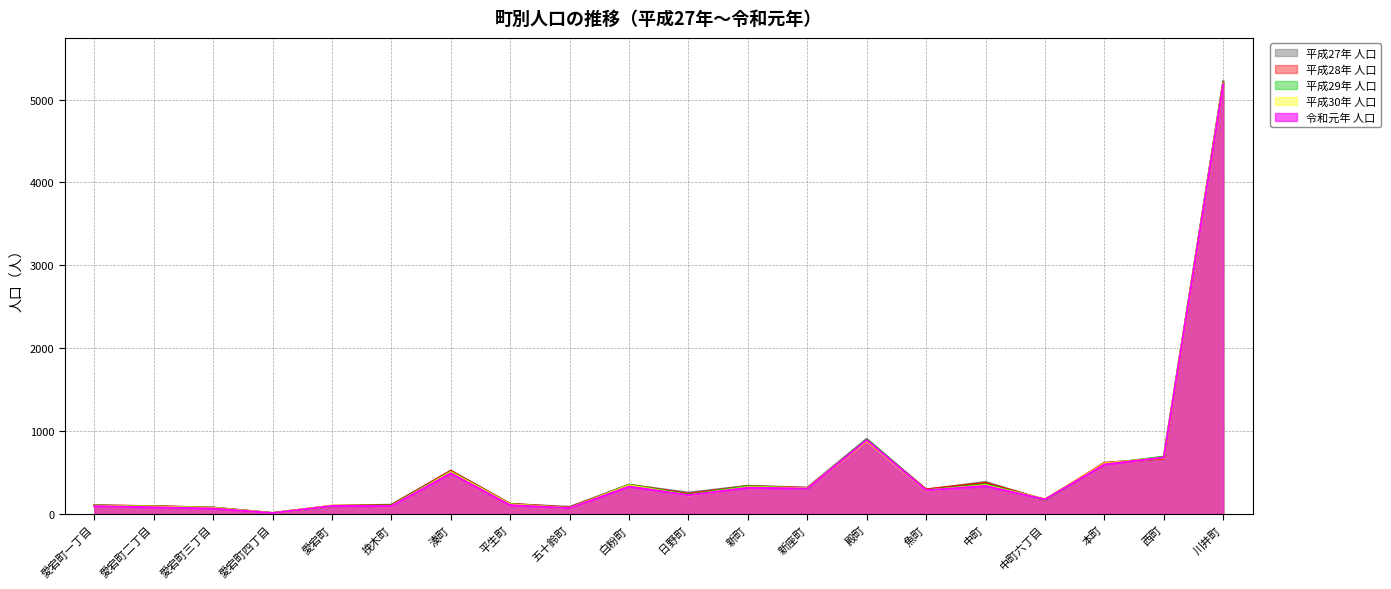

What is the value of the 平成29年 人口 point at the 15th from the left?

286